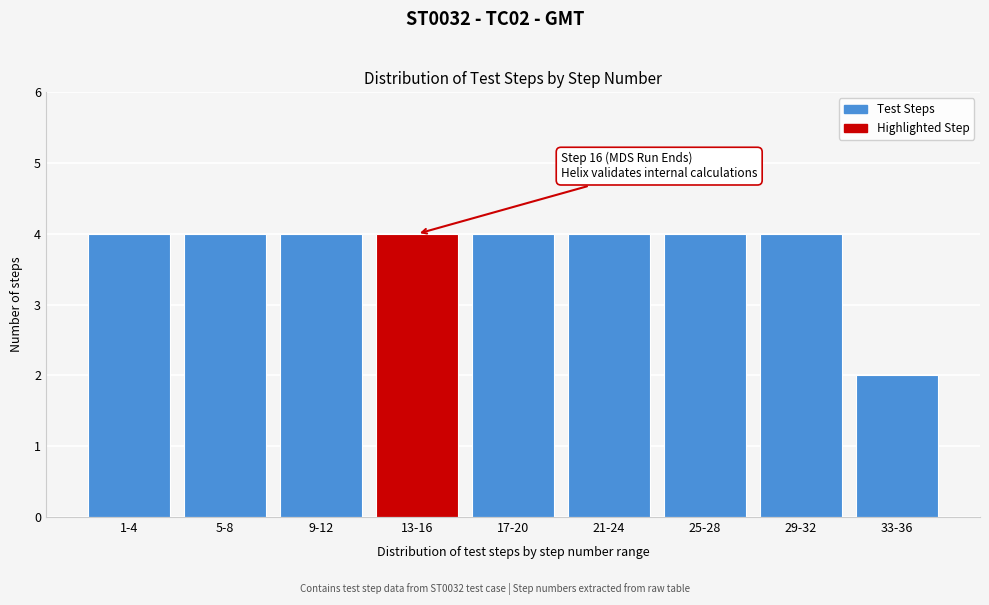

Reading left to right, extract all data points from this chart.

1-4=4	5-8=4	9-12=4	13-16=4	17-20=4	21-24=4	25-28=4	29-32=4	33-36=2